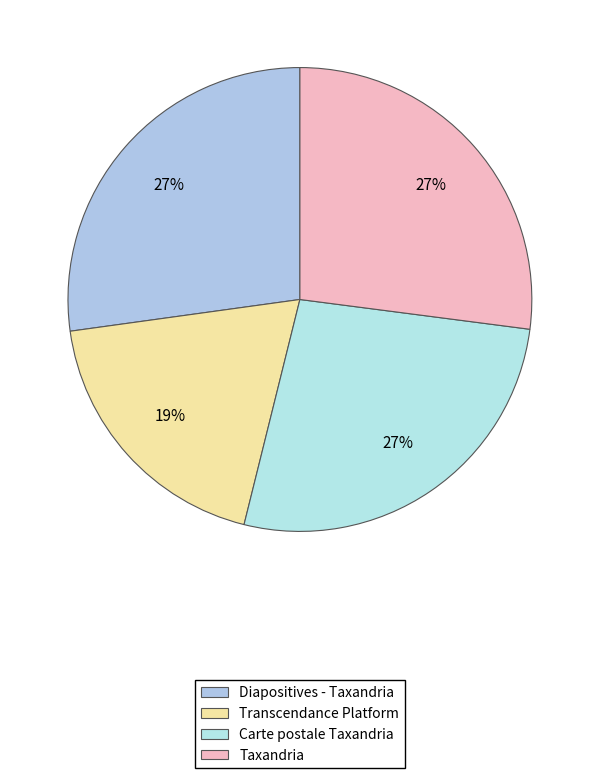

What is the change in value from Diapositives - Taxandria to Transcendance Platform?

-19178